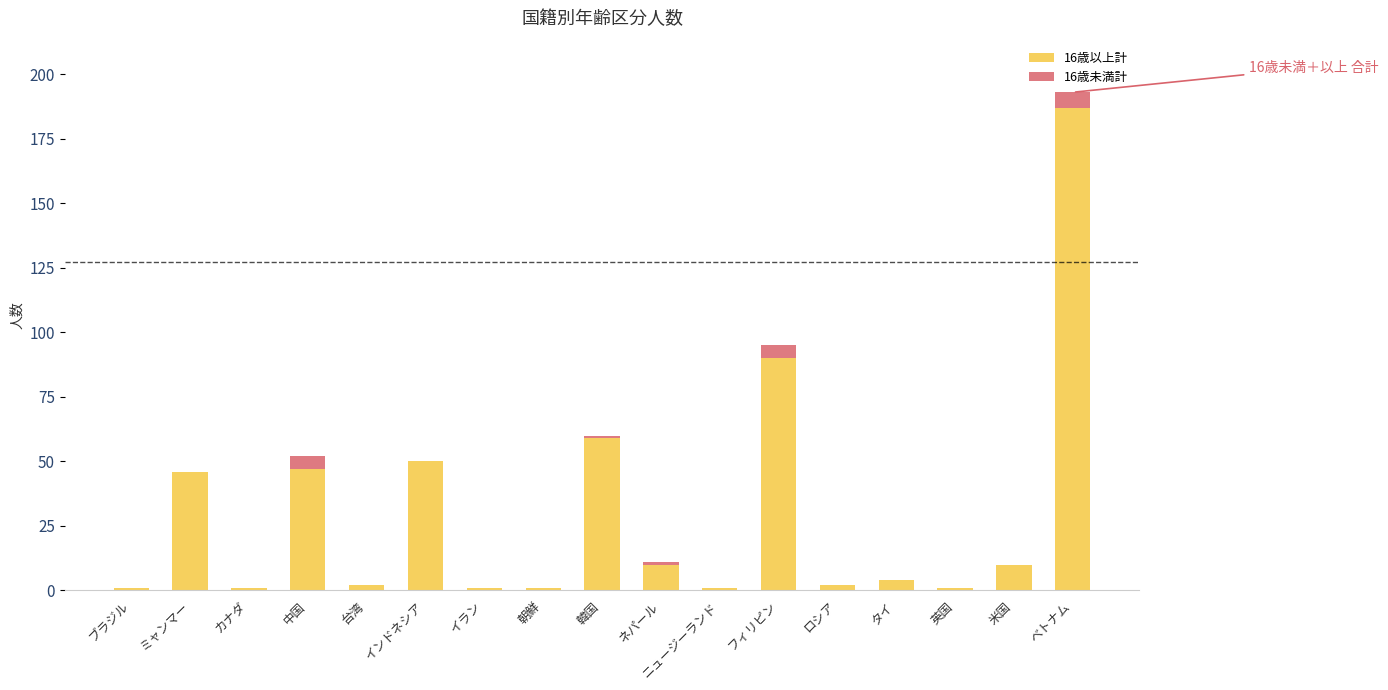

What is the total value across all series at フィリピン?

95